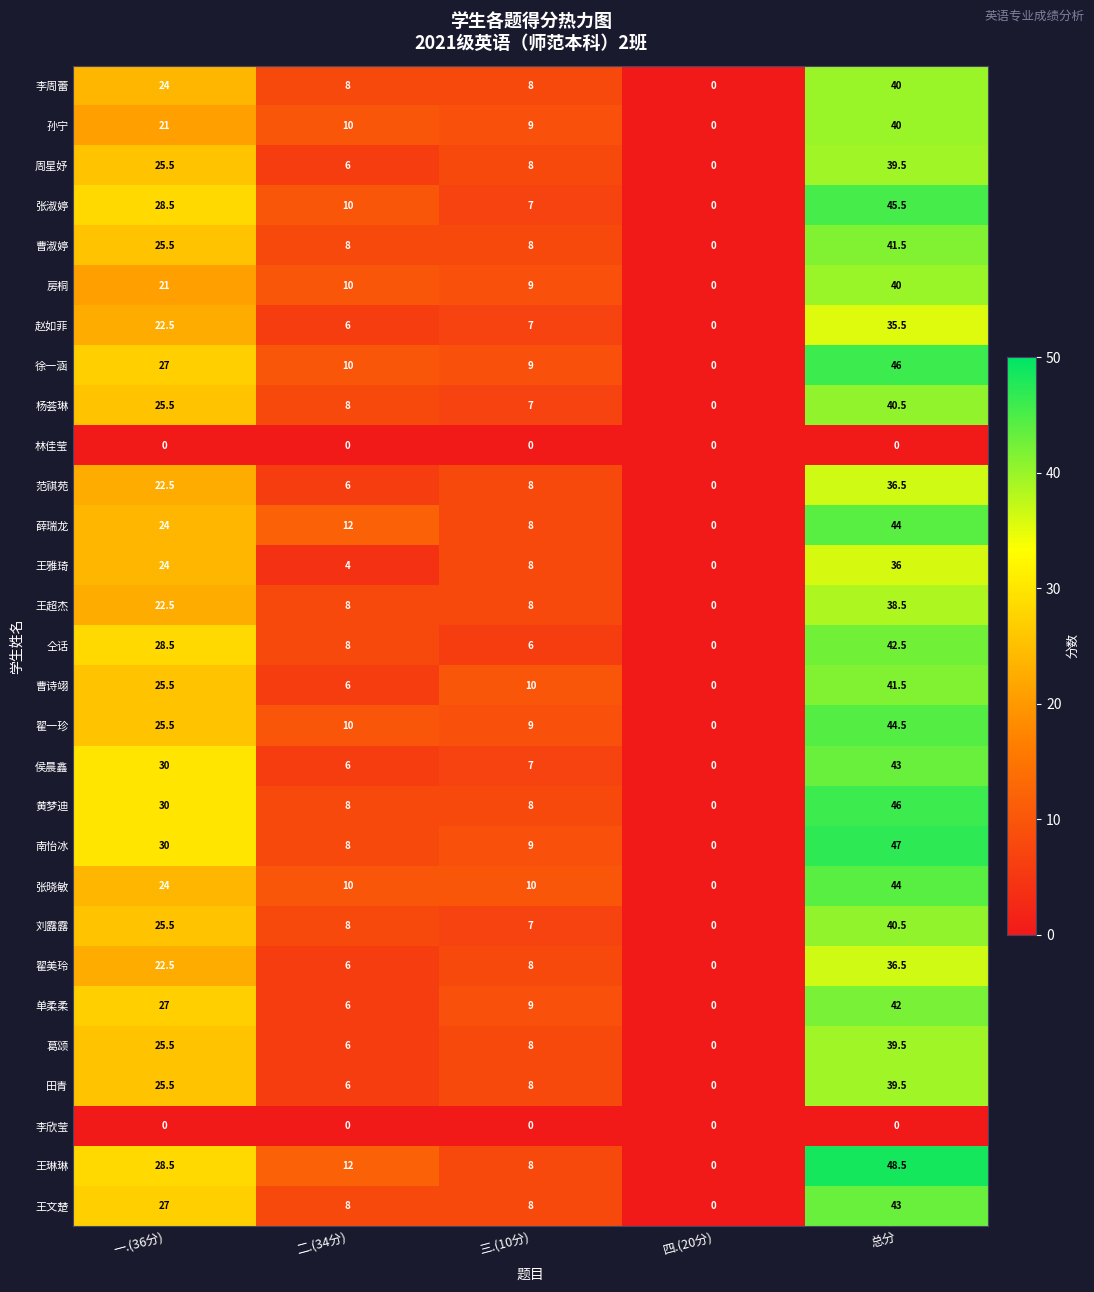

Which series has the largest total across all categories?

王琳琳